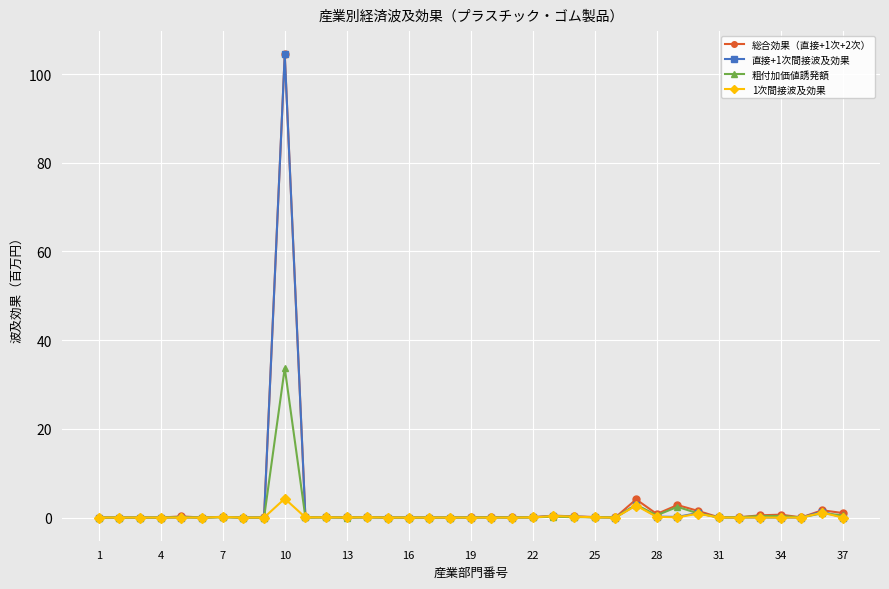

What is the greatest value displayed?

104.5